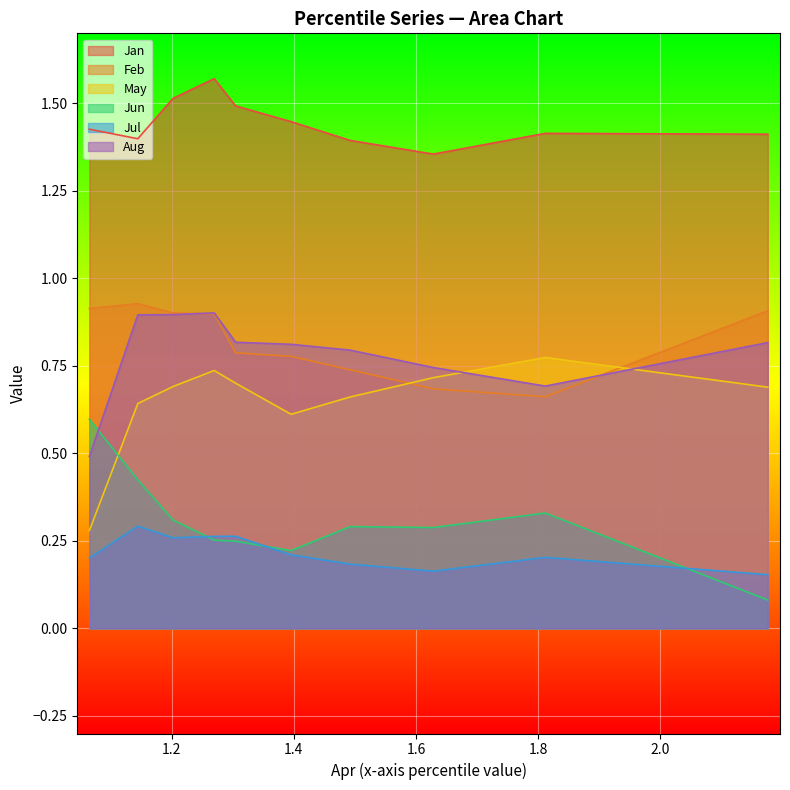

Which series has the largest total across all categories?

Jan